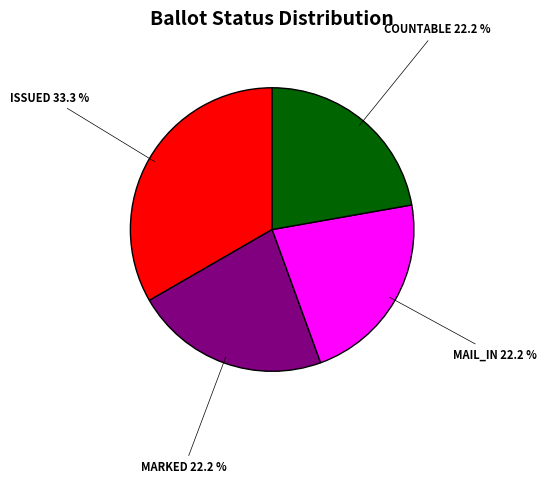

The MAIL_IN slice represents 14% of the pie. True or false?

False